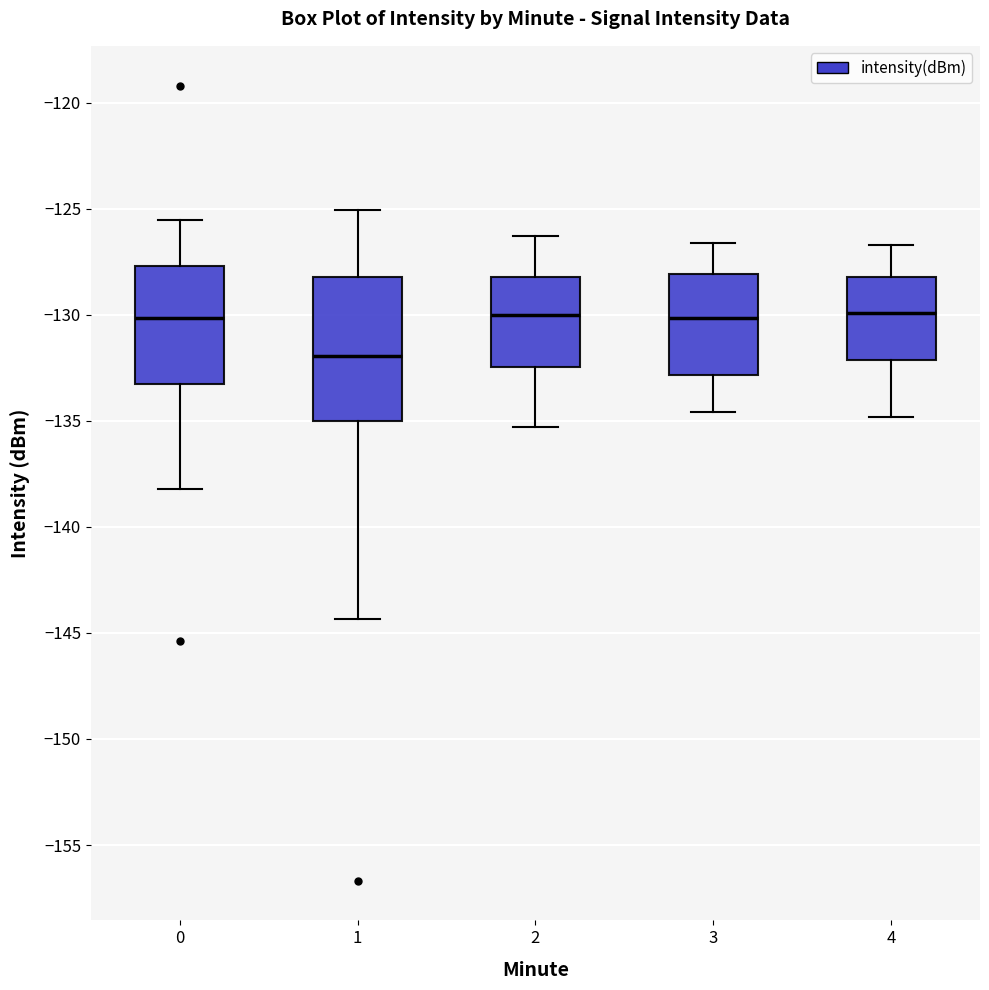

Where does the upper whisker of the box at x = 2 end on the y-axis? The values are not printed on the chart, so give them approximately, as read against the axis.

-126.5